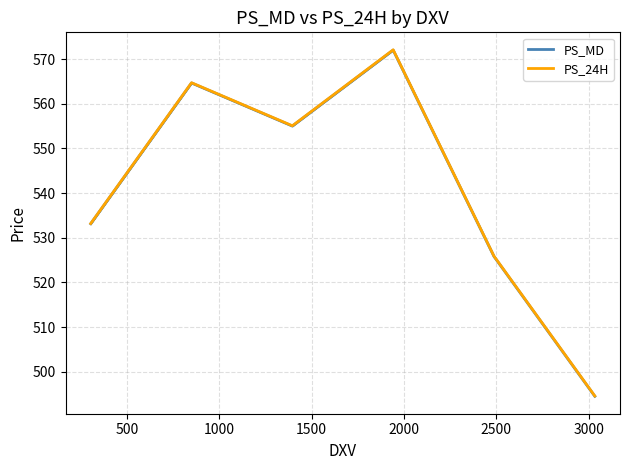

How many data points does each series have?

6